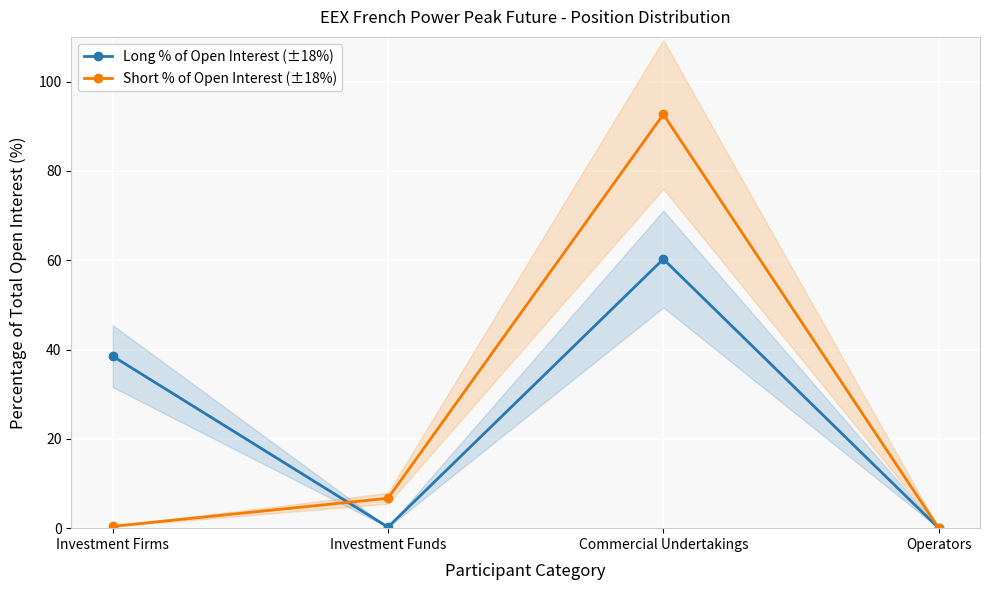

At which category is the sum across all series the highest?

Commercial Undertakings